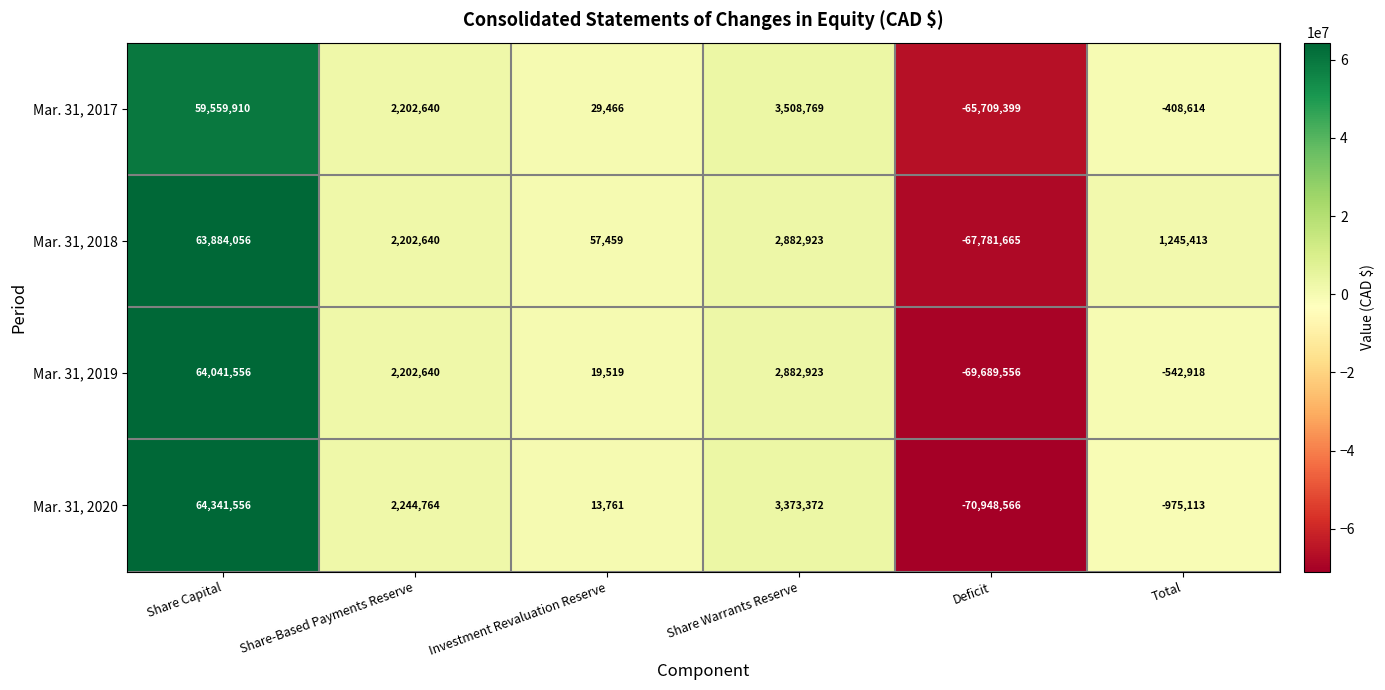

What is the sum of the Mar. 31, 2019 values at Share Capital and Total?

63498638